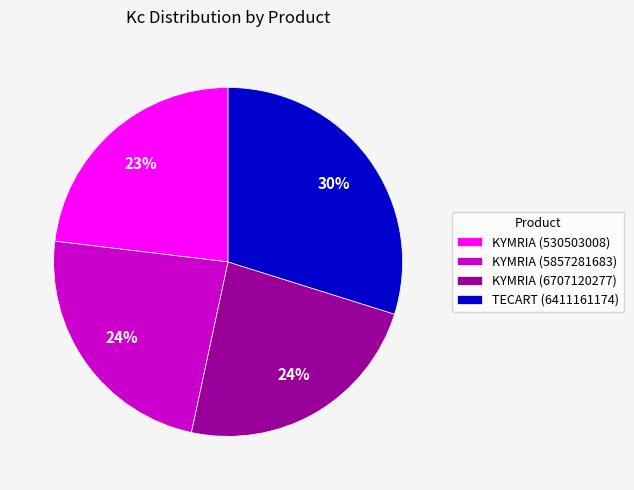

Is KYMRIA (6707120277) the majority of the pie?

No